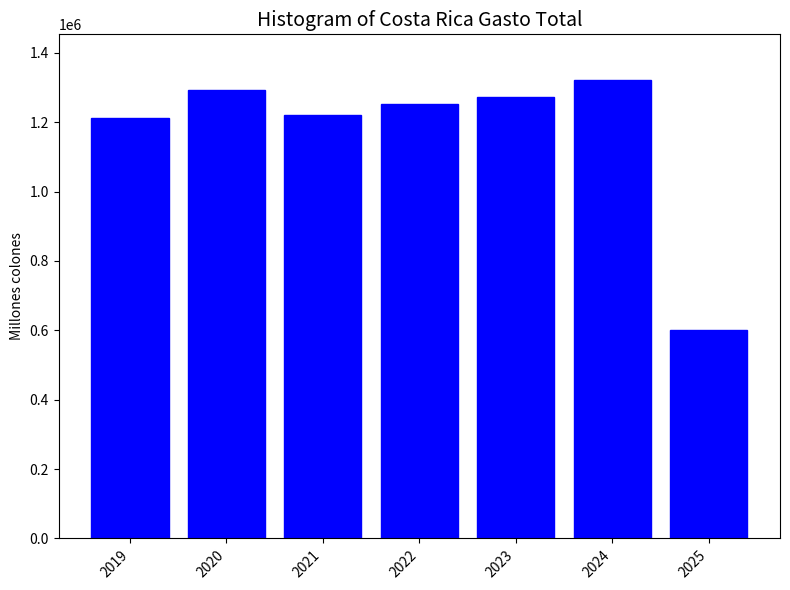

Reading left to right, list all the values displayed in this chart.

1211054.9	1292826.1	1221980.4	1253825.1	1273387.1	1321148.7	601607.0